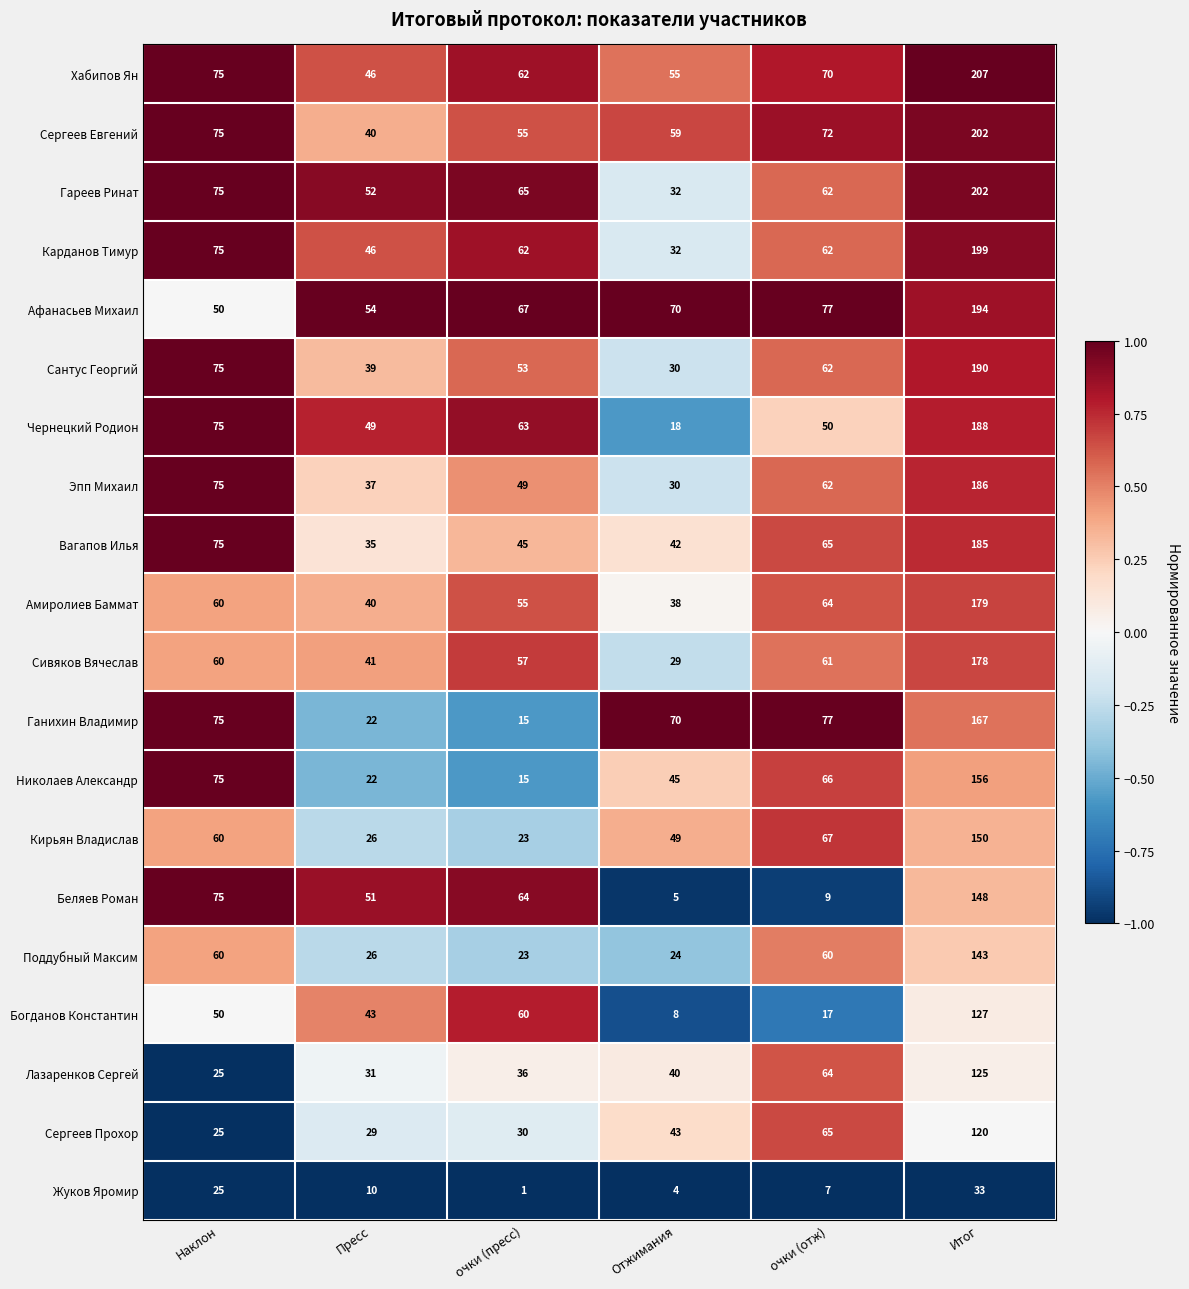

Rank the categories by Гареев Ринат value from highest to lowest.

Итог, Наклон, очки (пресс), очки (отж), Пресс, Отжимания